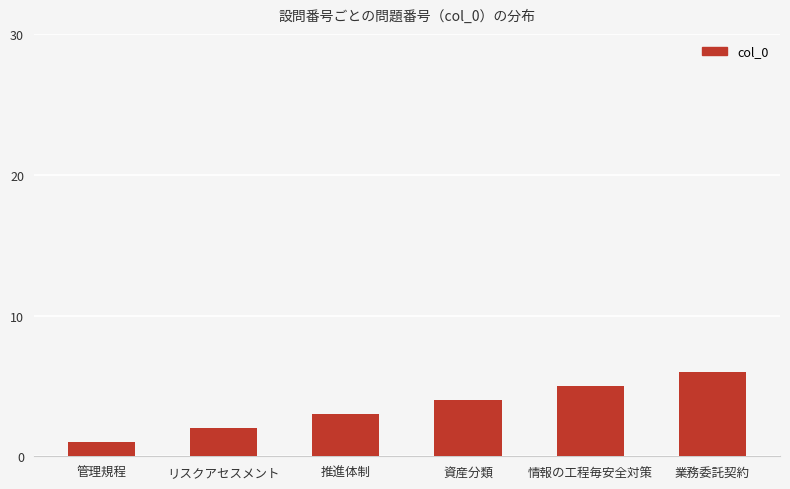

What is the sum of the values at 管理規程 and リスクアセスメント?

3